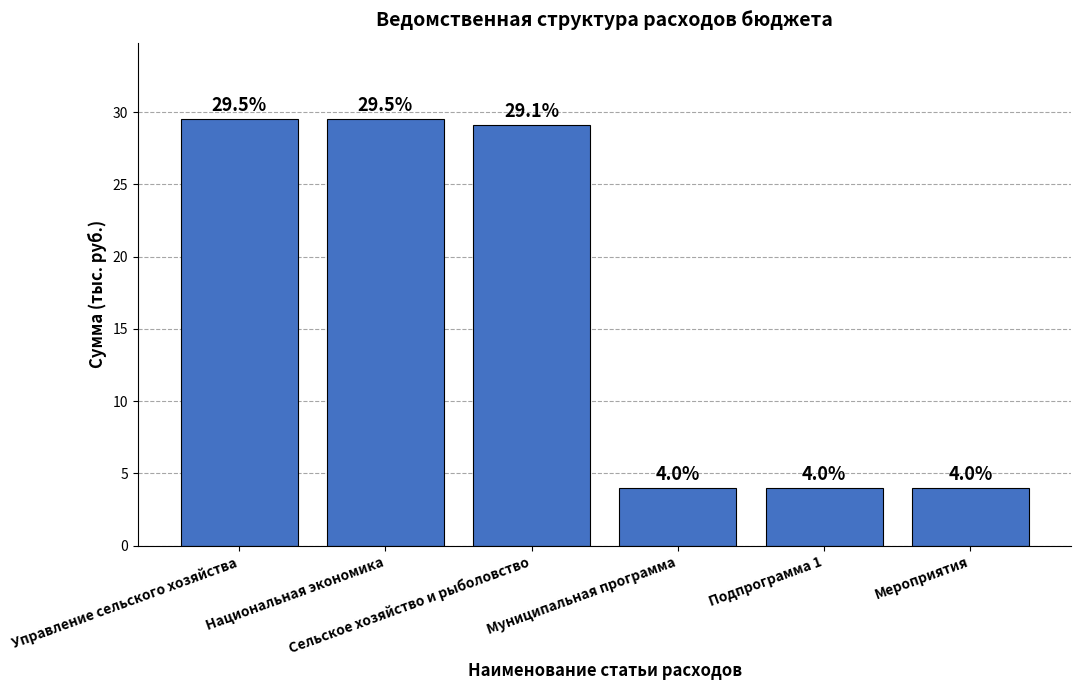

Reading left to right, transcribe all the data shown in this chart.

Управление сельского хозяйства=29.5	Национальная экономика=29.5	Сельское хозяйство и рыболовство=29.1	Муниципальная программа=4.0	Подпрограмма 1=4.0	Мероприятия=4.0